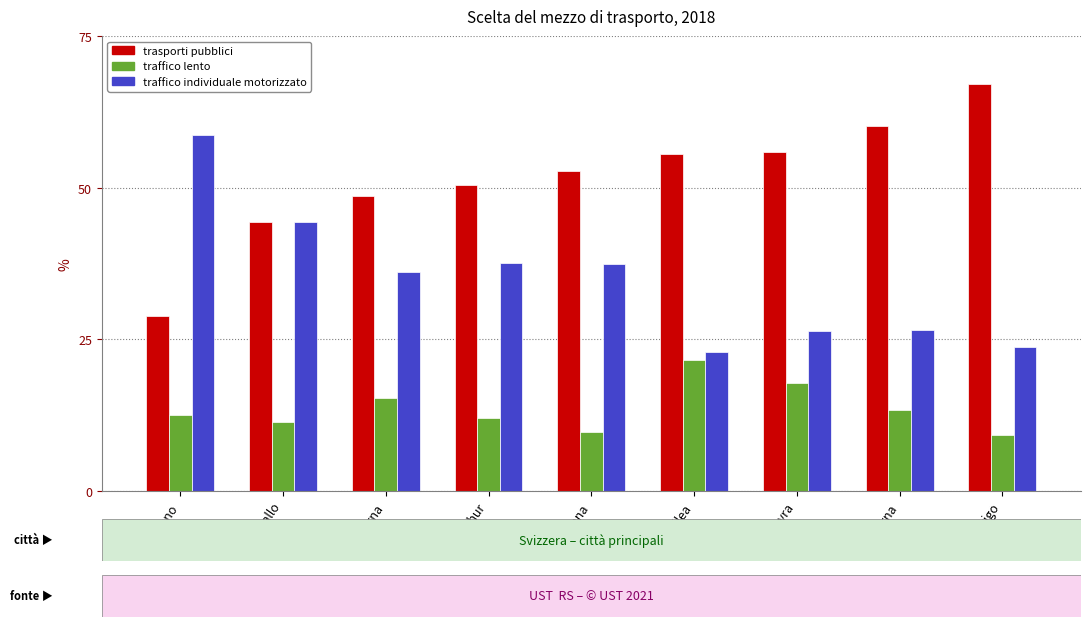

Rank the series at Berna from highest to lowest value.

trasporti pubblici, traffico individuale motorizzato, traffico lento